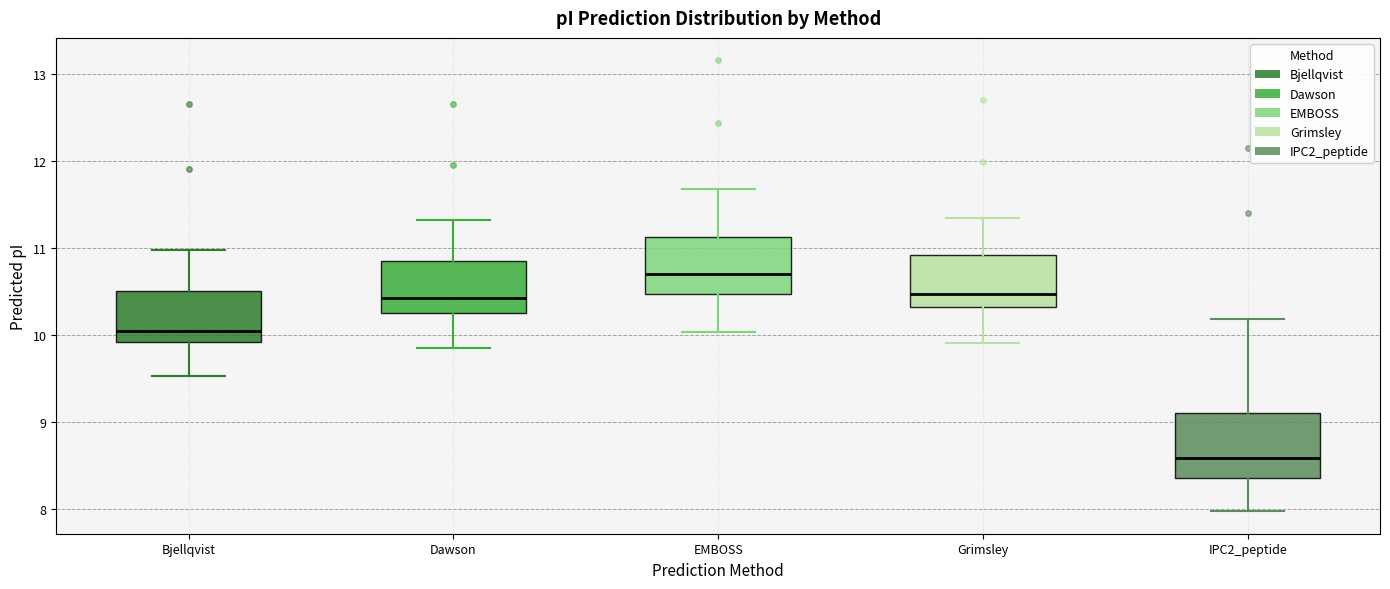

Reading left to right, transcribe this box plot: for each box, give where its median line is, the range the box spans, and where its two whiskers end, as read against the y-axis. The values are not printed on the chart, so give them approximately, as read against the axis.

Bjellqvist: median 10.1, box 9.9 to 10.5, whiskers 9.5 to 11.0
Dawson: median 10.4, box 10.3 to 10.9, whiskers 9.9 to 11.3
EMBOSS: median 10.7, box 10.5 to 11.1, whiskers 10.0 to 11.7
Grimsley: median 10.5, box 10.3 to 10.9, whiskers 9.9 to 11.3
IPC2_peptide: median 8.6, box 8.4 to 9.1, whiskers 8.0 to 10.2